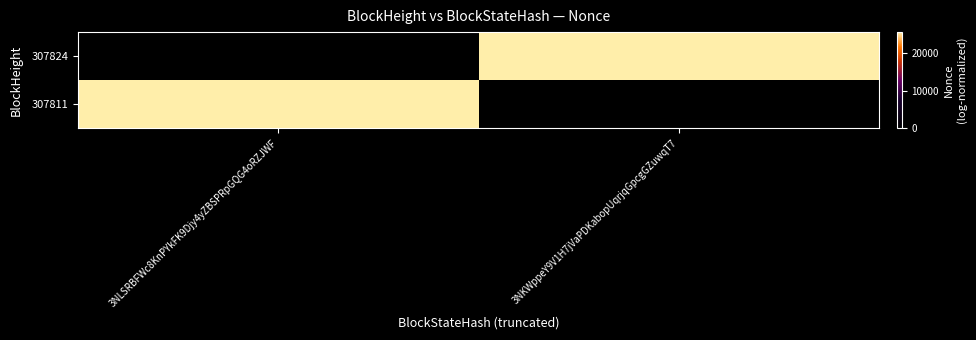

What is the greatest value displayed?

25644